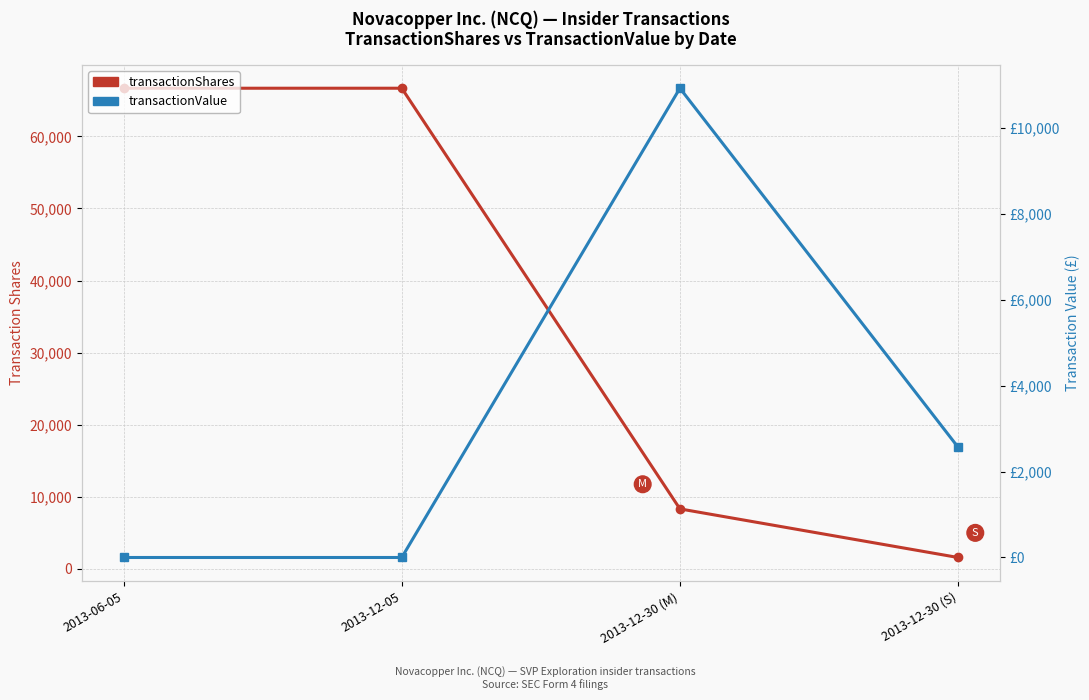

List the series in order of their peak value, highest first.

transactionShares, transactionValue